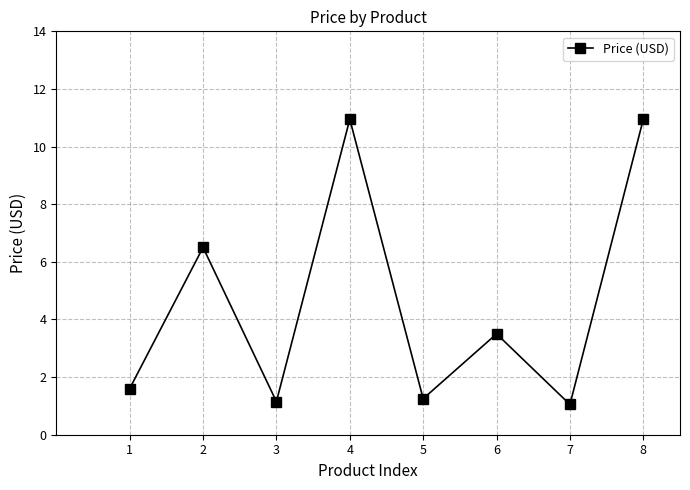

Read the value at 6.

3.5